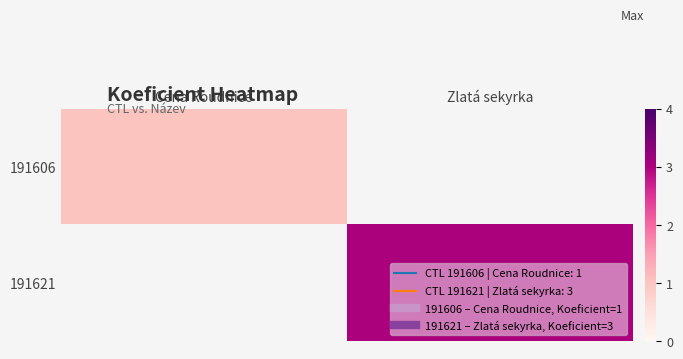

Reading left to right, extract all data points from this chart.

191606: Cena Roudnice=1	Zlatá sekyrka=0
191621: Cena Roudnice=0	Zlatá sekyrka=3